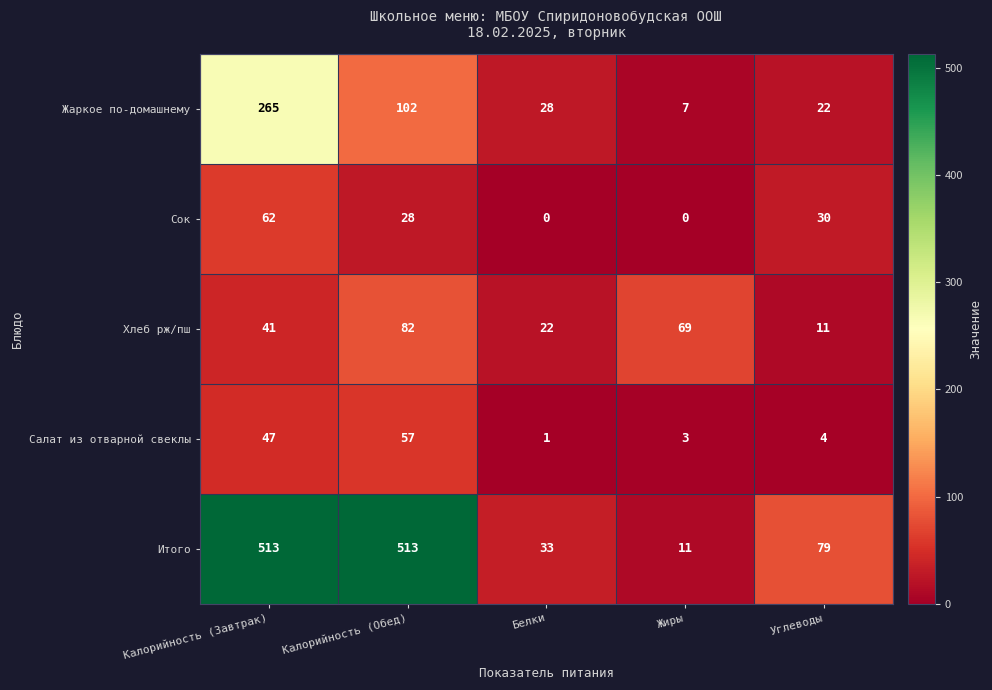

How many series are shown in this chart?

5